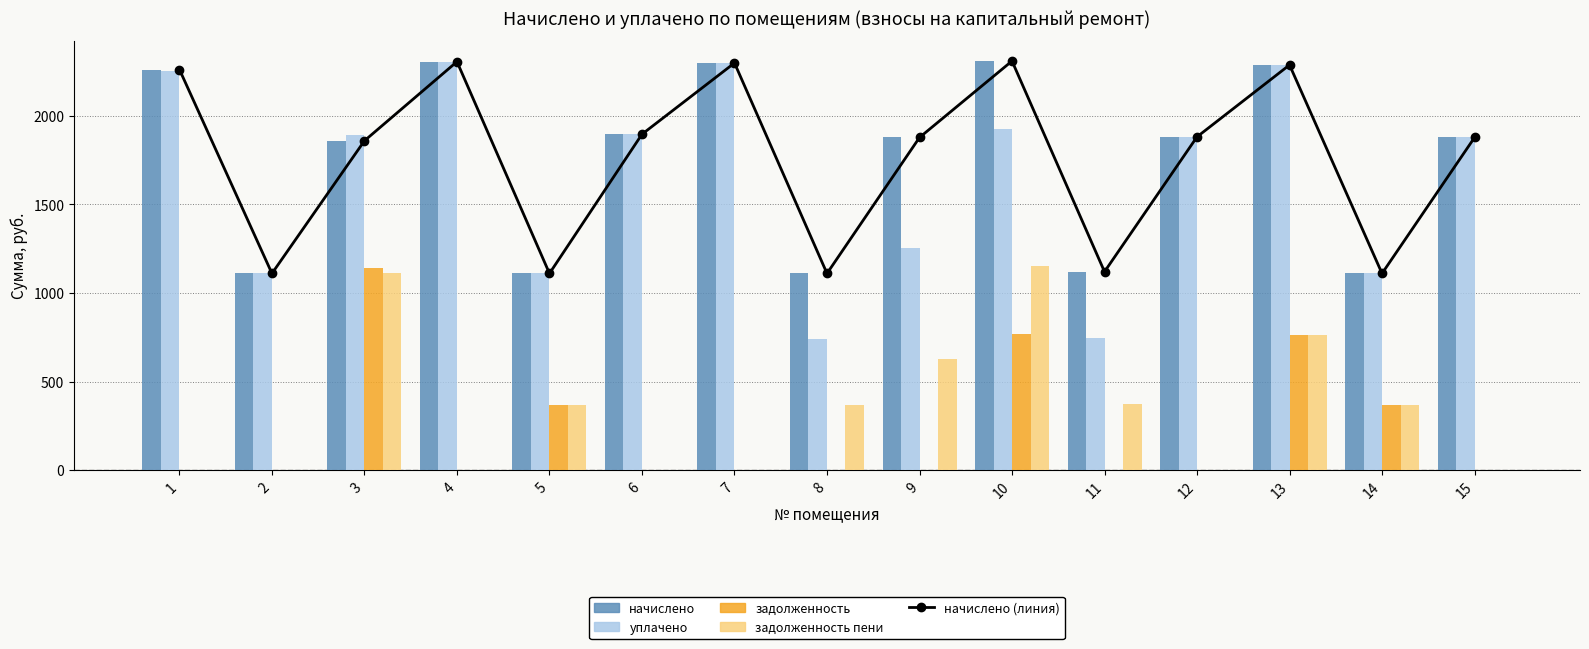

At which category is the sum across all series the highest?

10